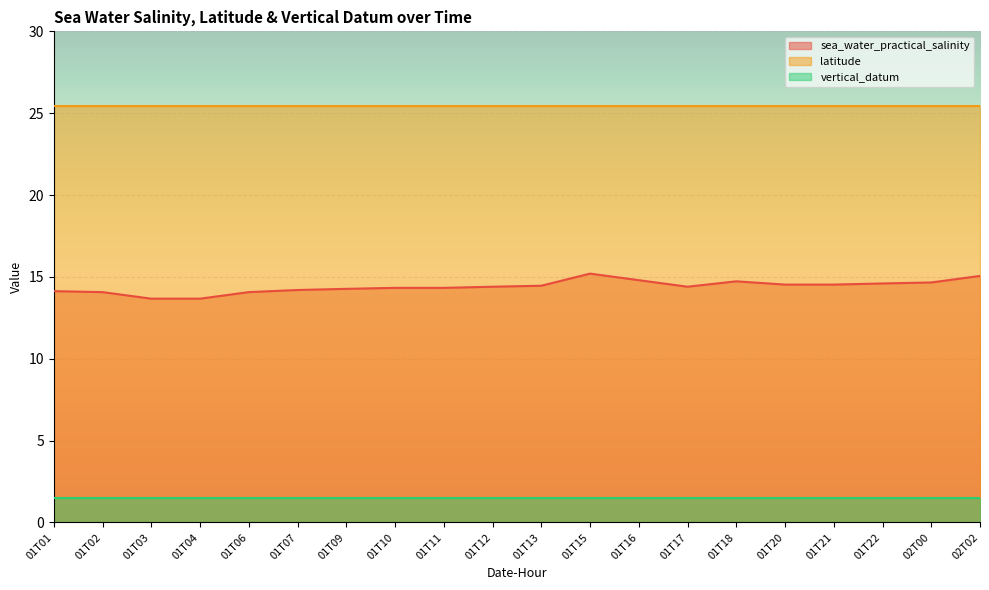

List the series in order of their peak value, highest first.

latitude, sea_water_practical_salinity, vertical_datum